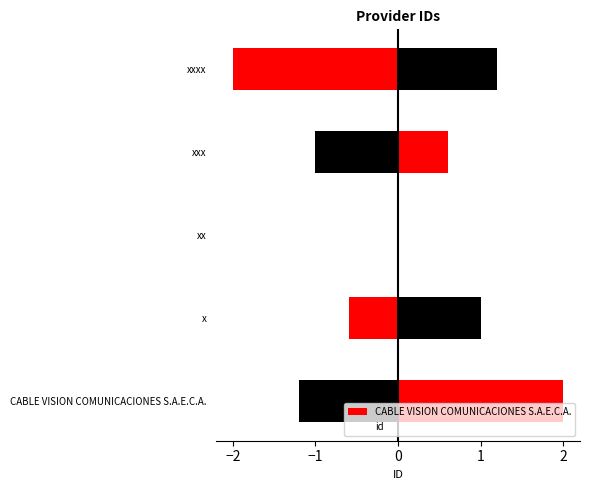

What is the change in value from xx to xxxx?

-2